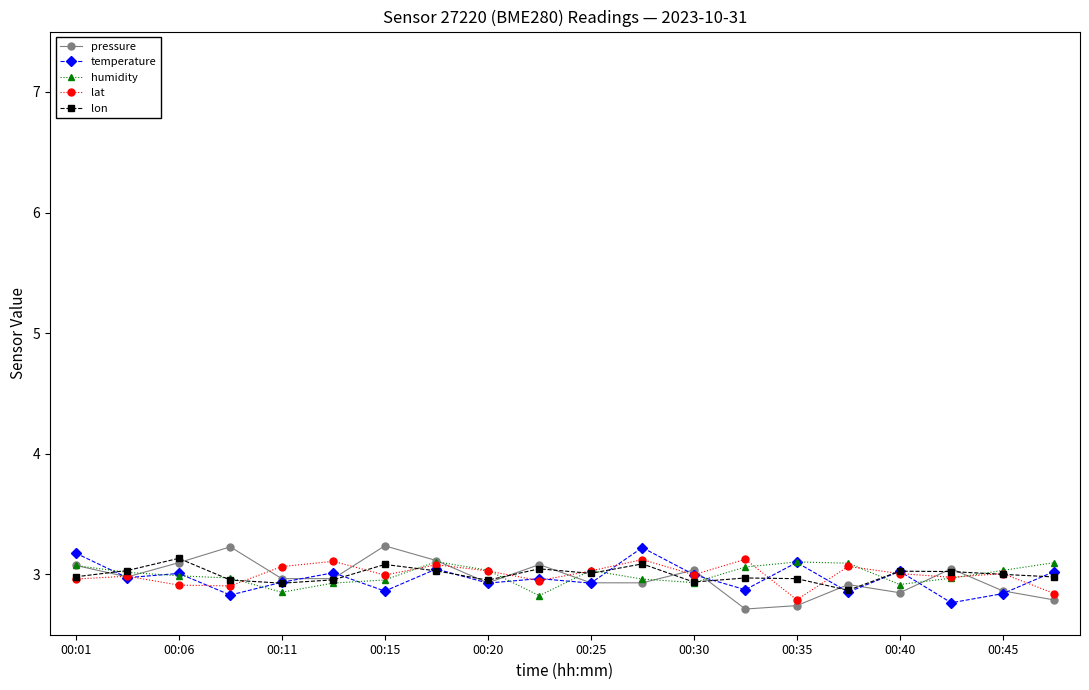

What is the value of the lat point at the 7th from the left?

3.0